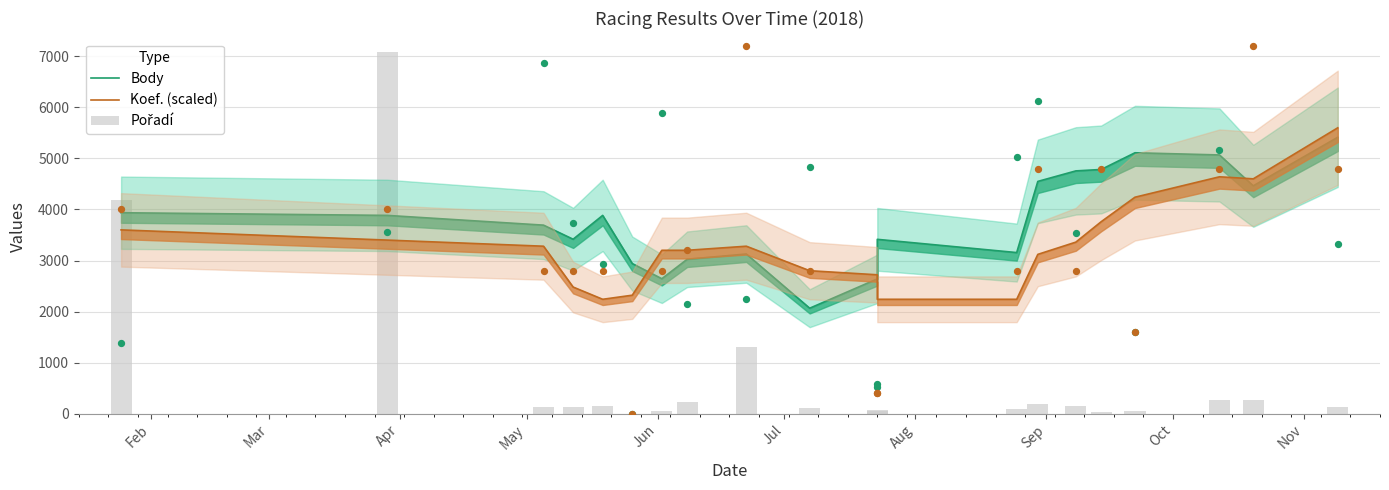

Which series reaches the maximum Y coordinate?

Pořadí